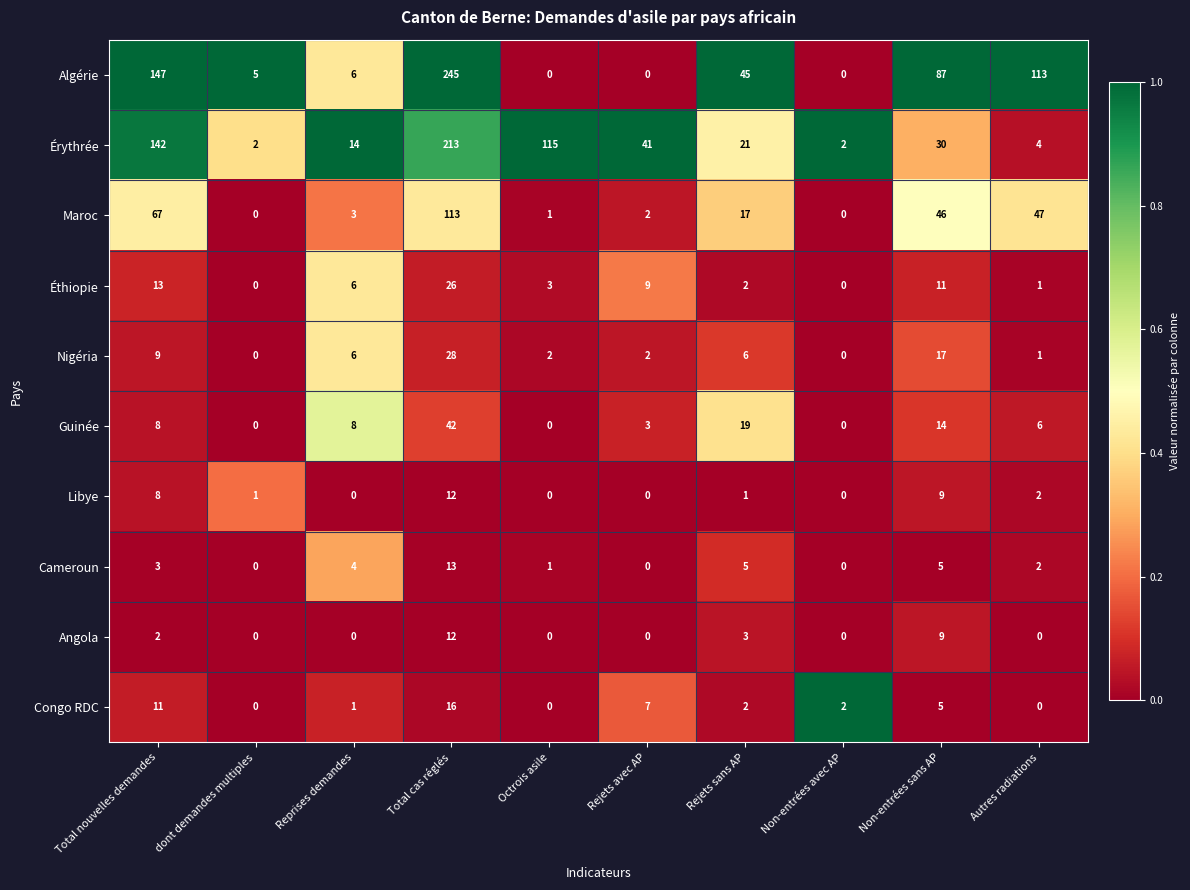

At which label does Congo RDC first exceed 2?

Total nouvelles demandes